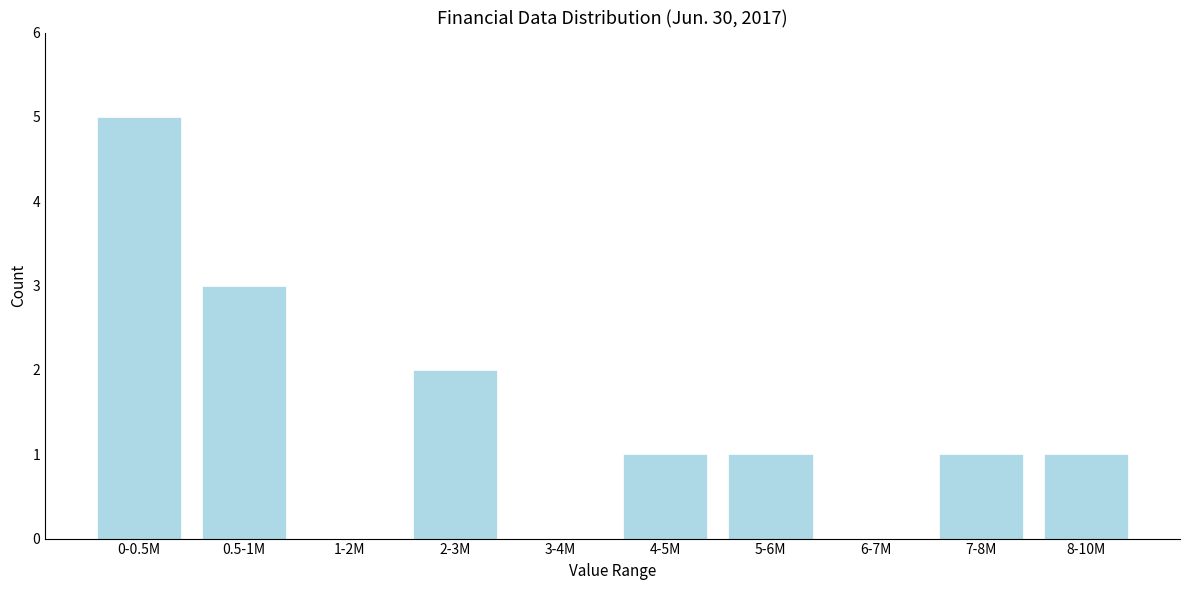

Reading left to right, transcribe all the data shown in this chart.

0-0.5M=5	0.5-1M=3	1-2M=0	2-3M=2	3-4M=0	4-5M=1	5-6M=1	6-7M=0	7-8M=1	8-10M=1